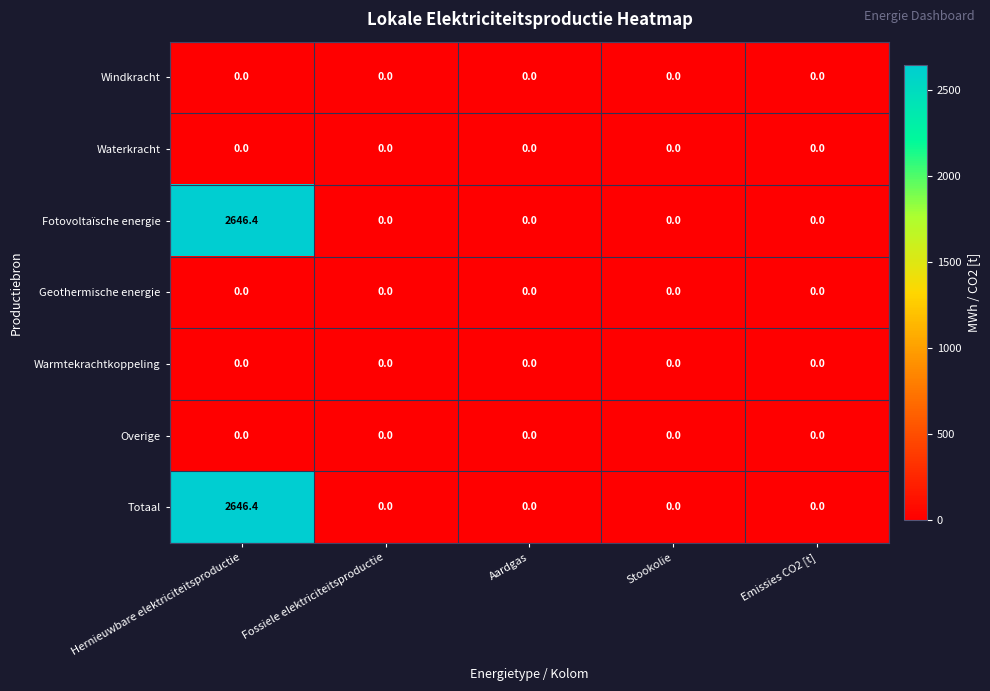

What is the average value of the Fotovoltaïsche energie series?

529.3